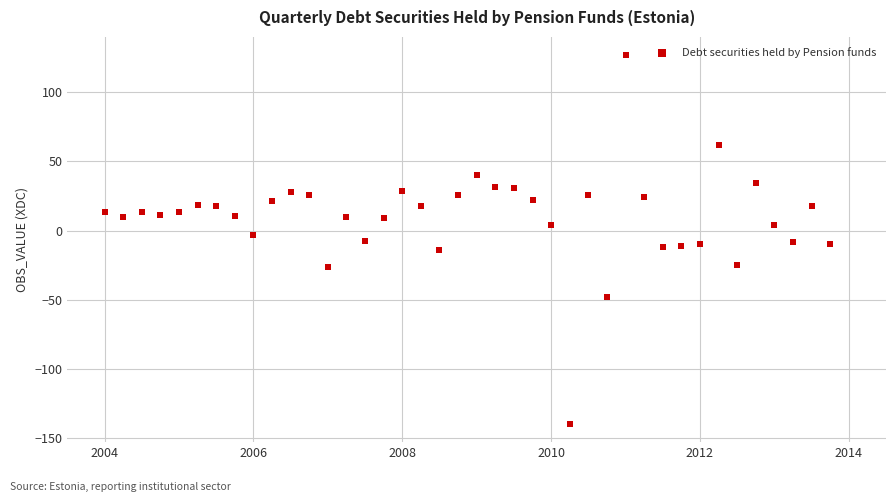

What is the range of Y values (max minus min)?

266.2